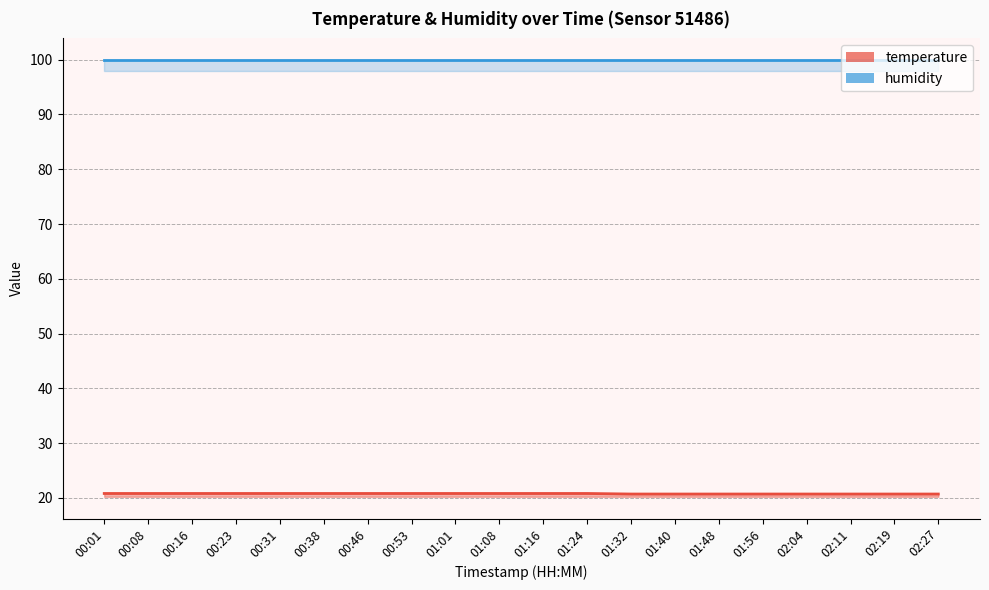

True or false: there are more than 0 points higher than both neighbors.

False